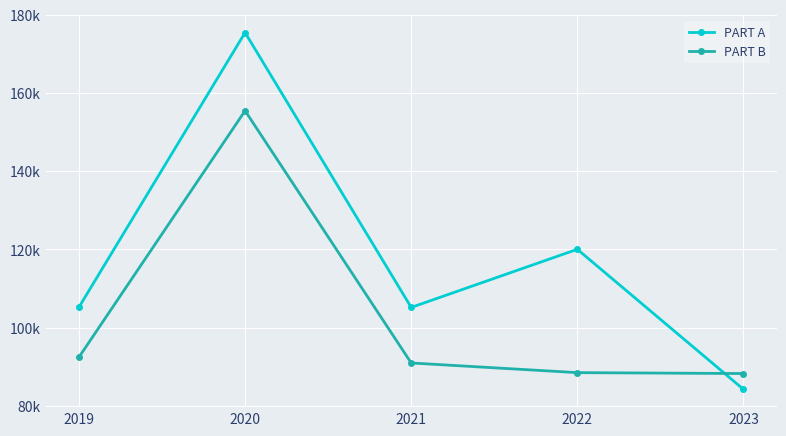

What is the difference between the PART A values at 2021 and 2019?

61.6